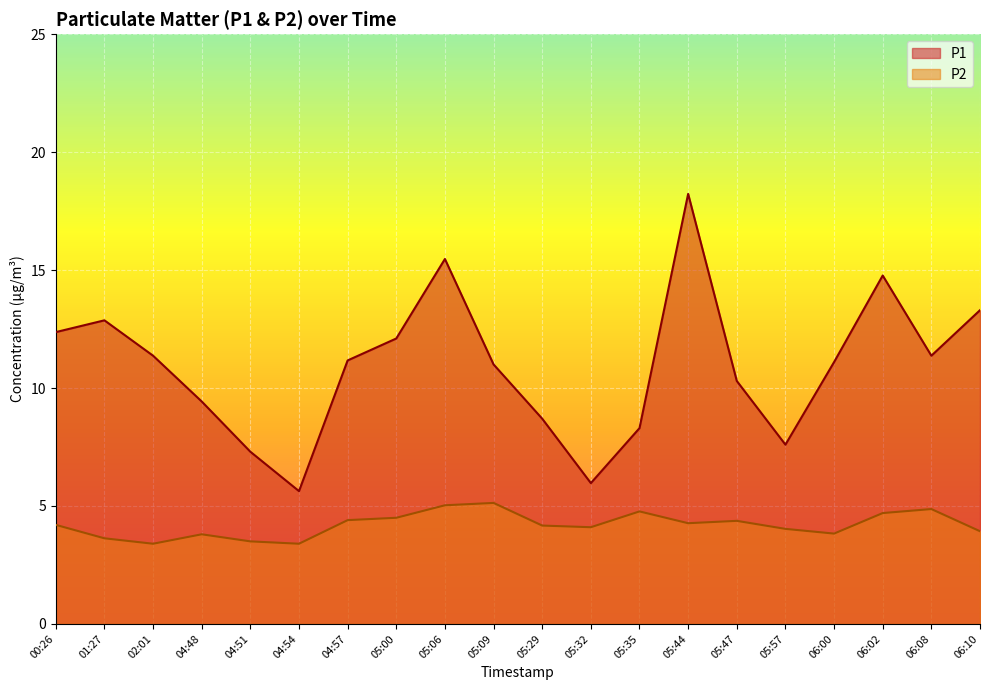

How many lines are shown in the chart?

2